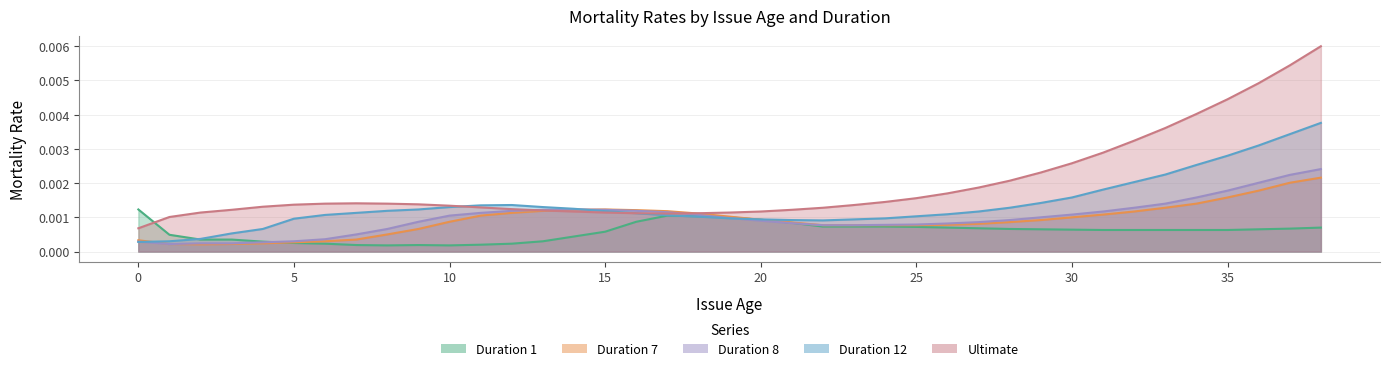

How many times do Duration 12 and Duration 8 cross each other?

3